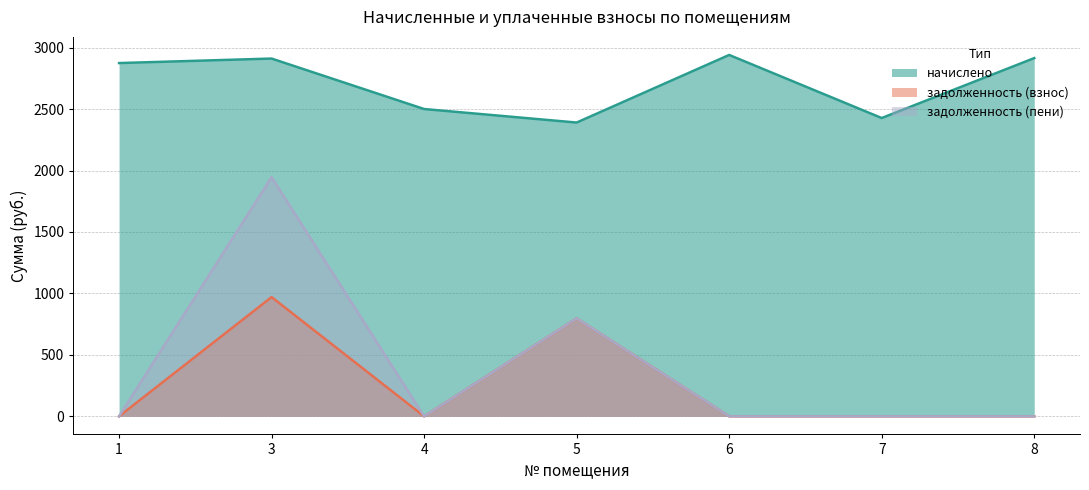

At how many categories does at least one series exceed 2074?

7